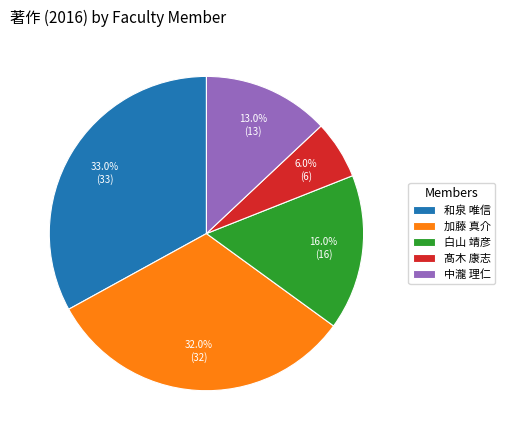

How many slices are in this pie chart?

5